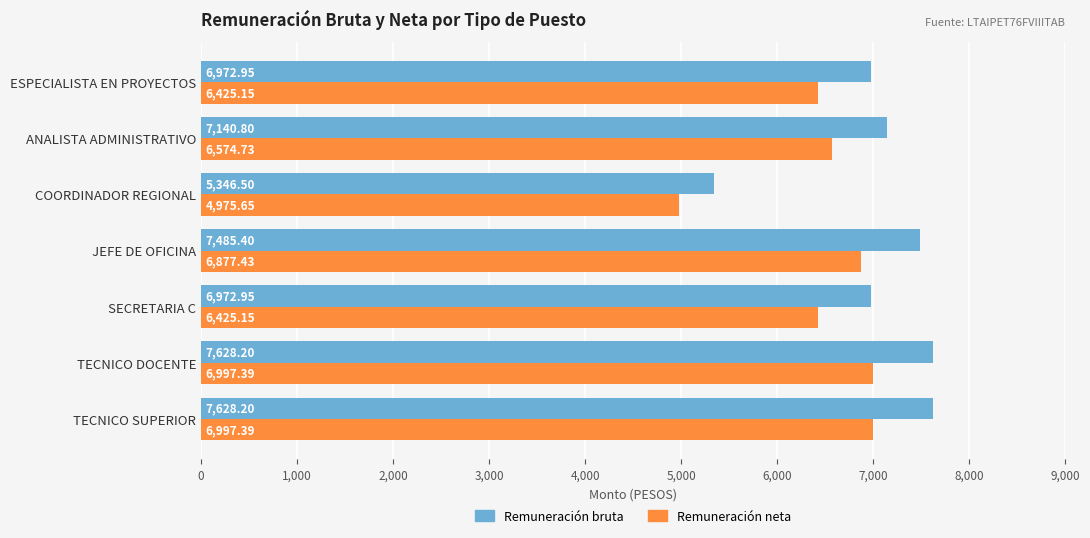

Which label corresponds to the smallest value in the chart?

COORDINADOR REGIONAL